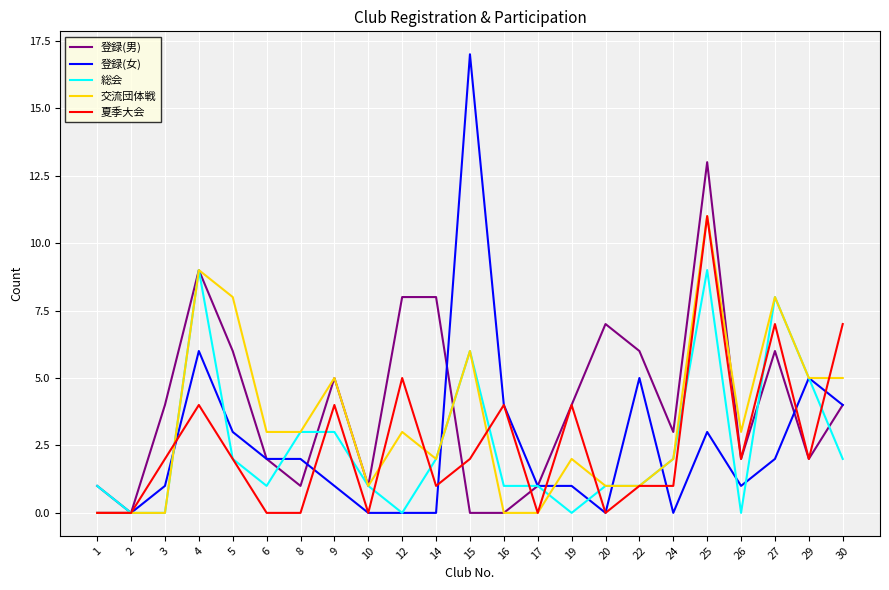

What is the approximate value of 夏季大会 at 30?

7